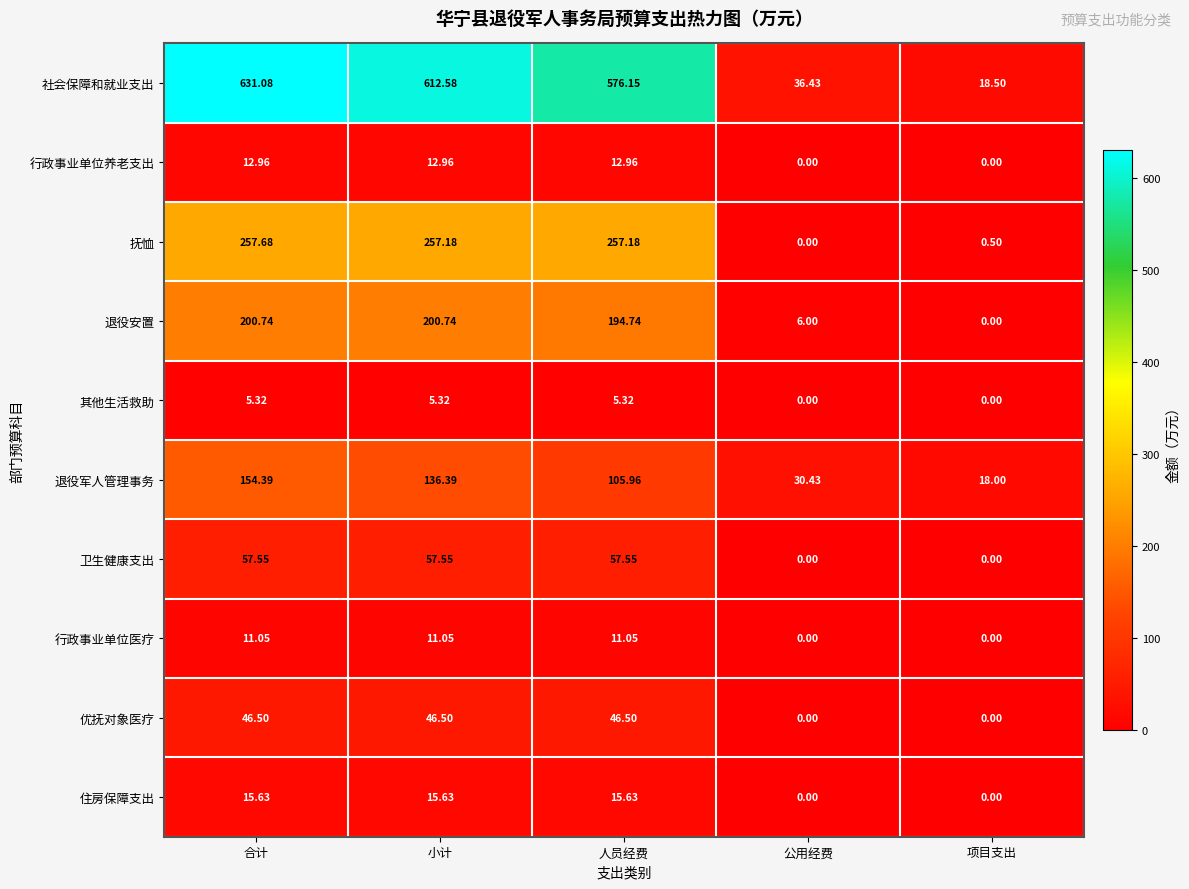

Count the number of data series in this chart.

10